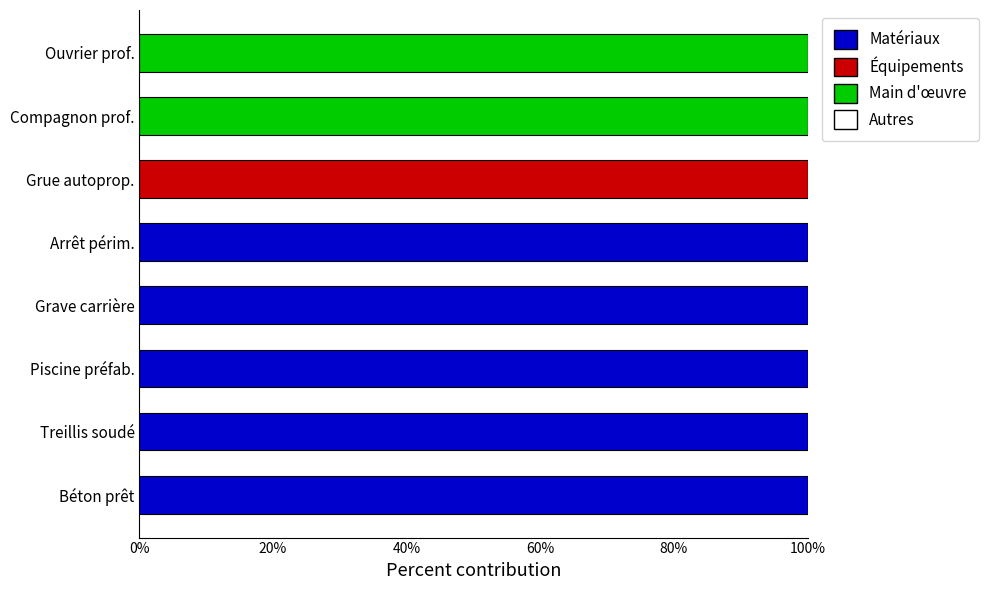

What is the total value across all series at Béton prêt?

100